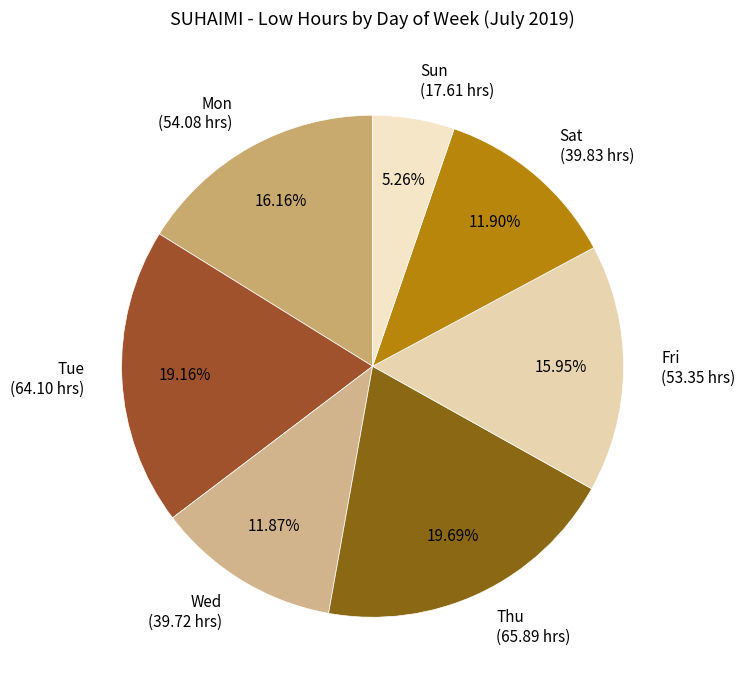

What is the ratio of the value at Sun (17.61 hrs) to the value at Mon (54.08 hrs)?

0.3